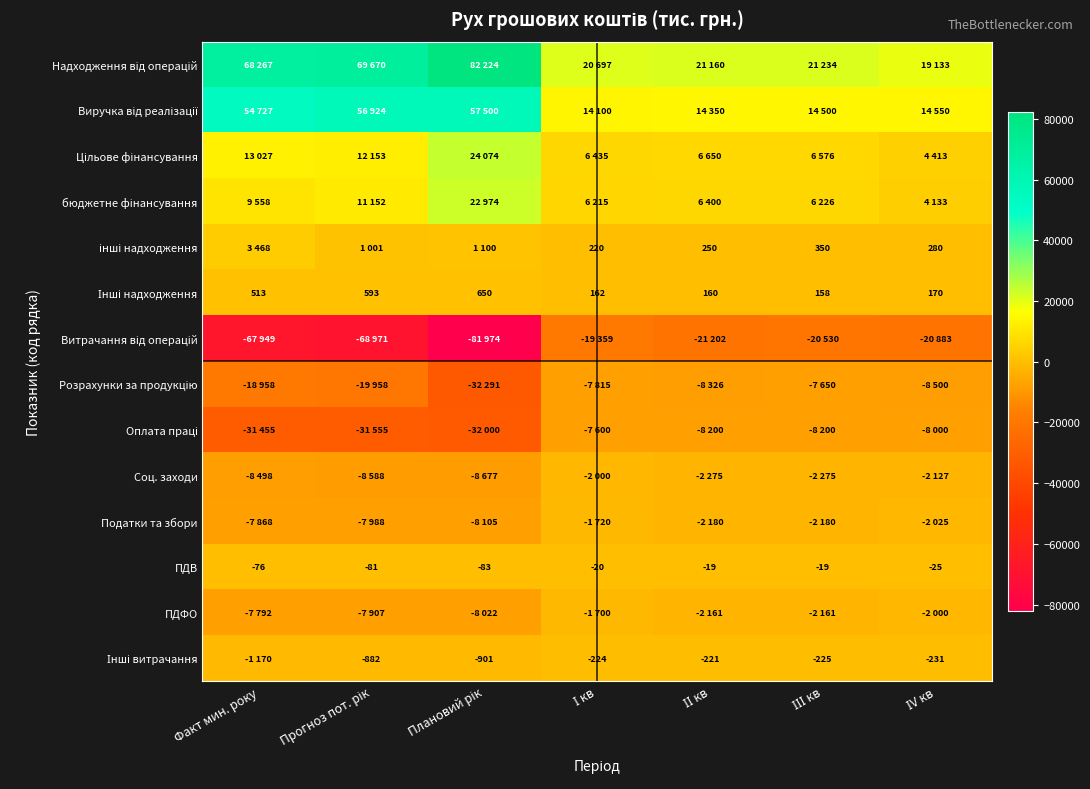

The ПДВ series shows -106 at Факт мин. року. True or false?

False